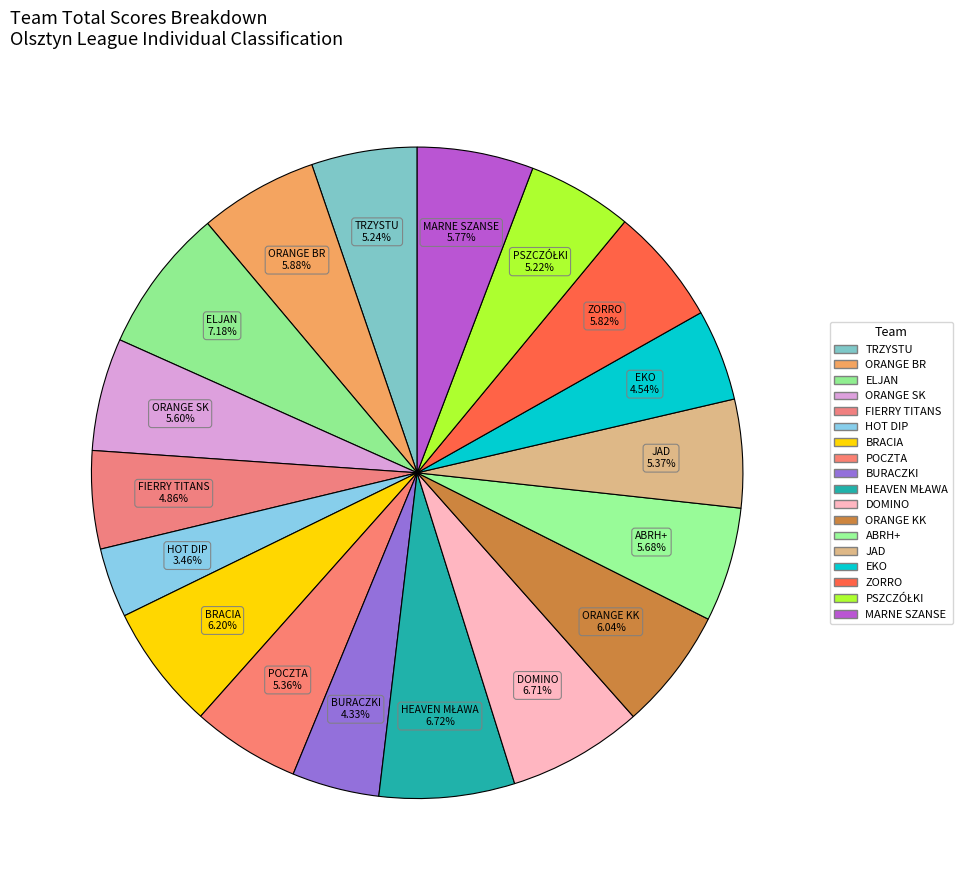

Rank the categories by value from lowest to highest.

HOT DIP, BURACZKI, EKO, FIERRY TITANS, PSZCZÓŁKI, TRZYSTU, POCZTA, JAD, ORANGE SK, ABRH+, MARNE SZANSE, ZORRO, ORANGE BR, ORANGE KK, BRACIA, DOMINO, HEAVEN MŁAWA, ELJAN